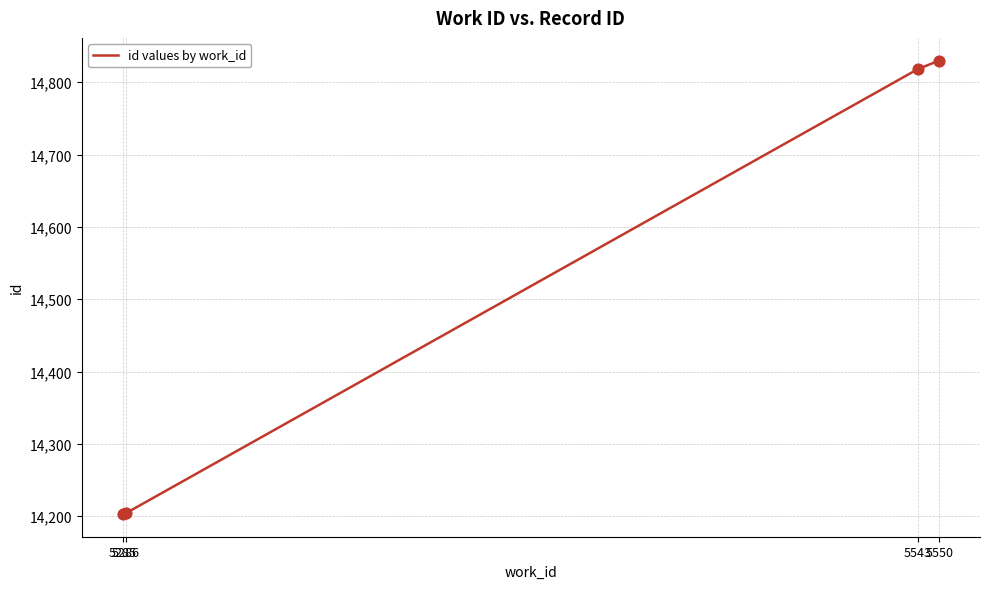

What is the change in value from 5285 to 5550?

+627